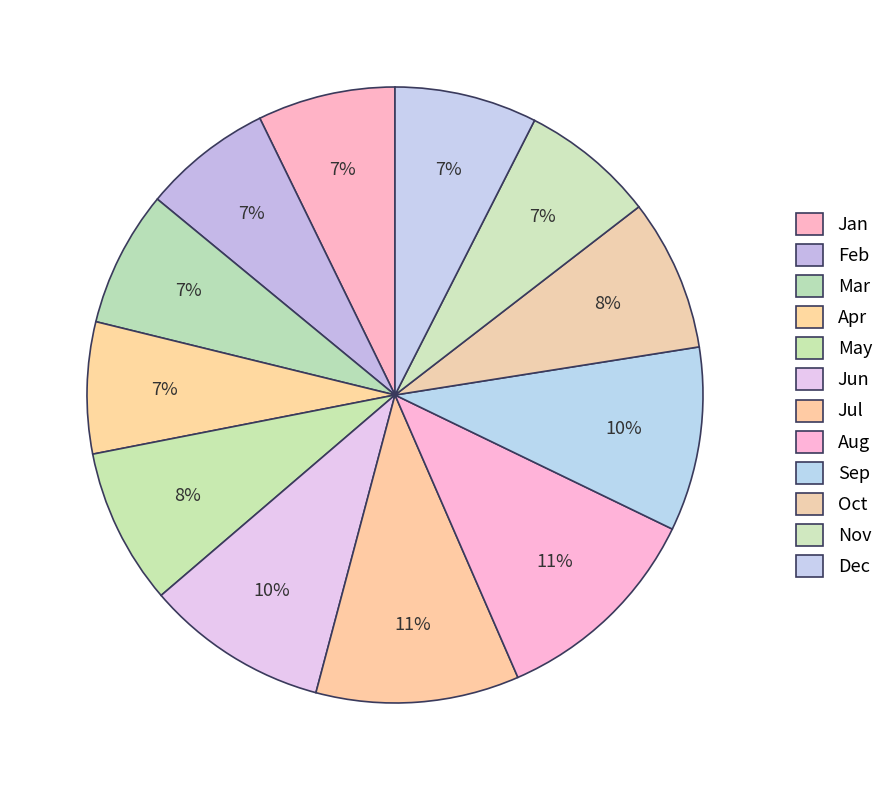

How much of the chart is everything except Sep?

90.3%